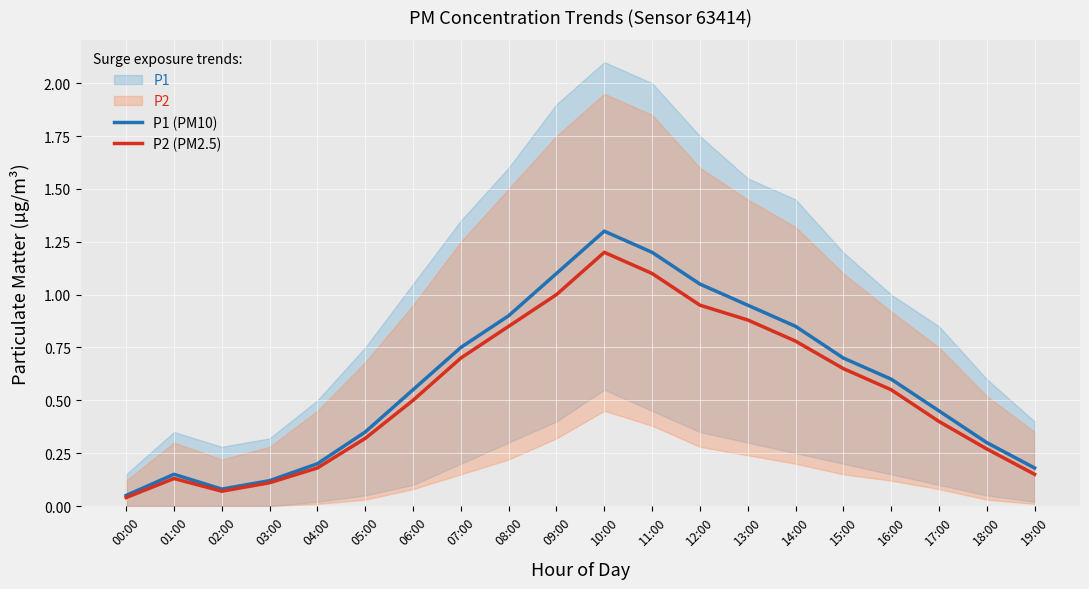

Read the P2 (PM2.5) value at 13:00.

0.9